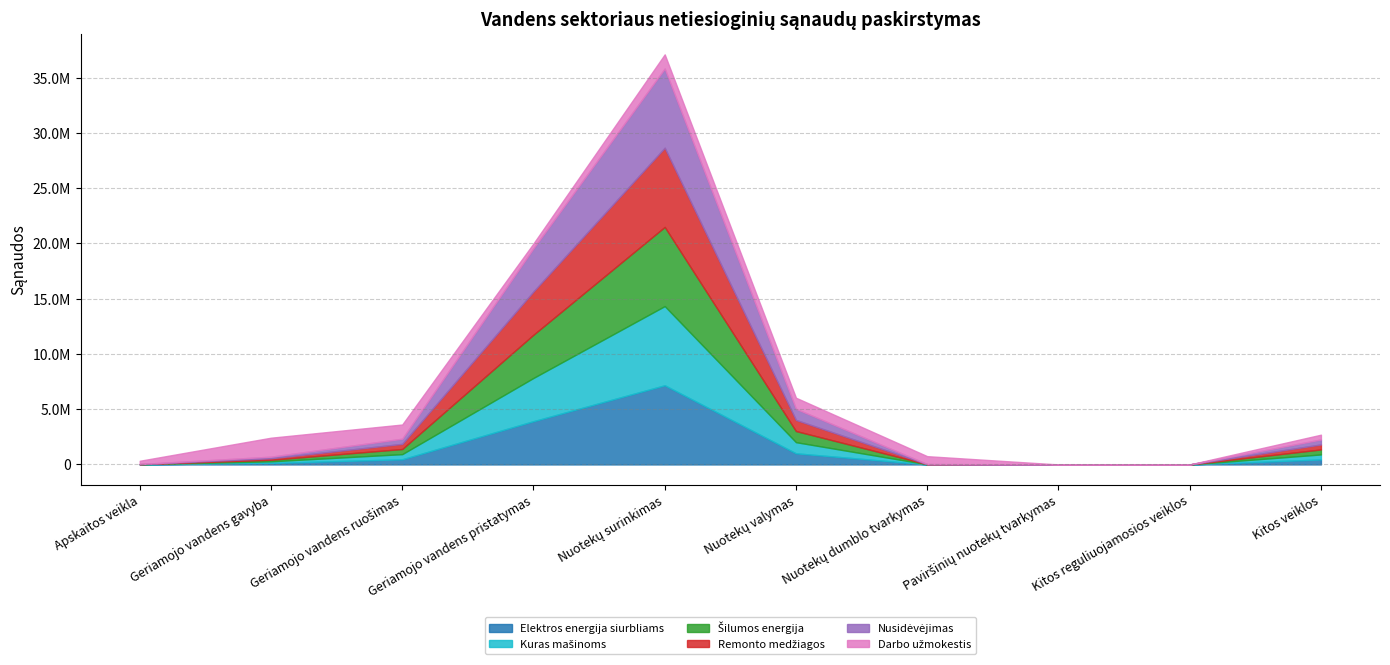

What position from the right is Nuotekų surinkimas?

6